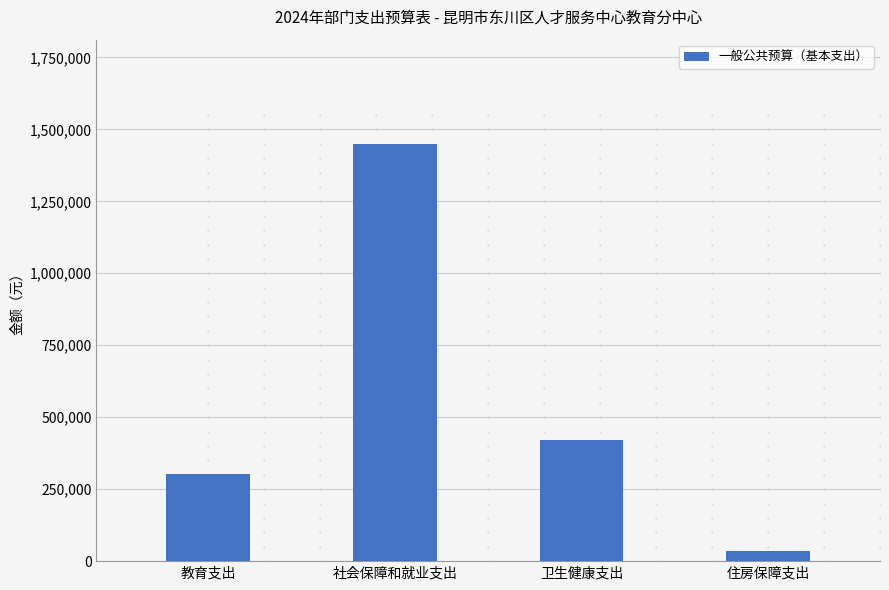

Are the bars grouped side by side (vs. stacked)?

No